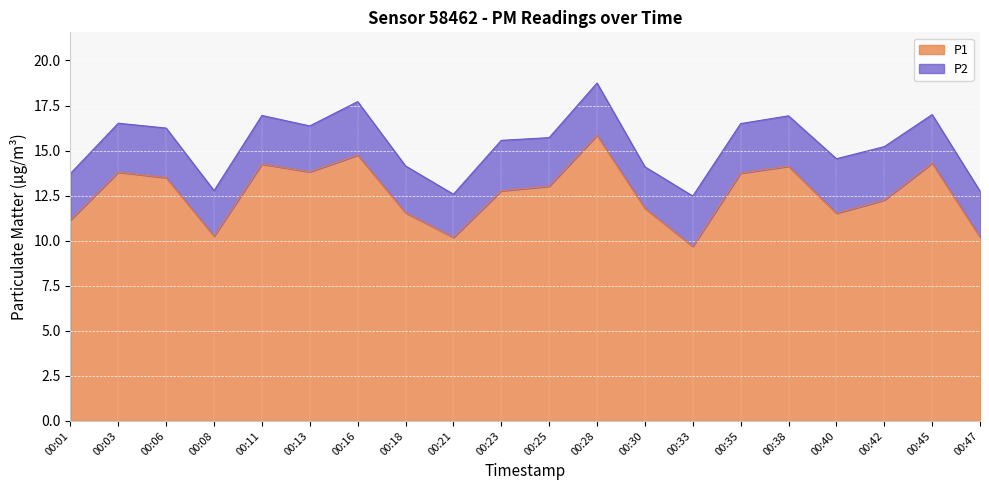

Between 00:35 and 00:30, which is larger?

00:35